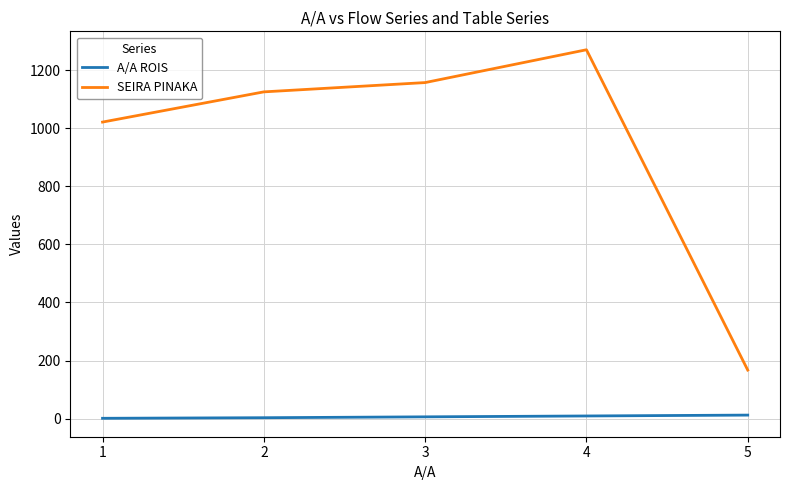

Which series has the largest range (max minus min)?

SEIRA PINAKA